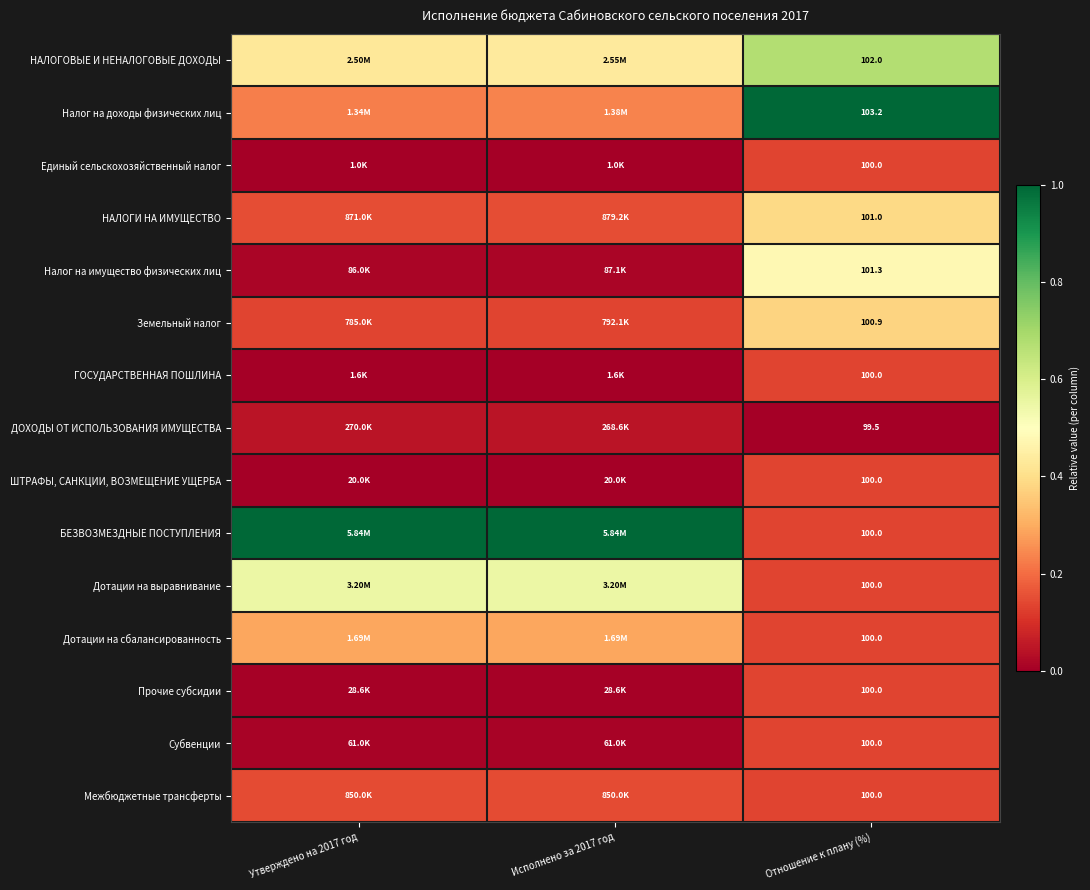

Is the value of Дотации на сбалансированность at Отношение к плану (%) greater than the value of НАЛОГОВЫЕ И НЕНАЛОГОВЫЕ ДОХОДЫ at Утверждено на 2017 год?

No